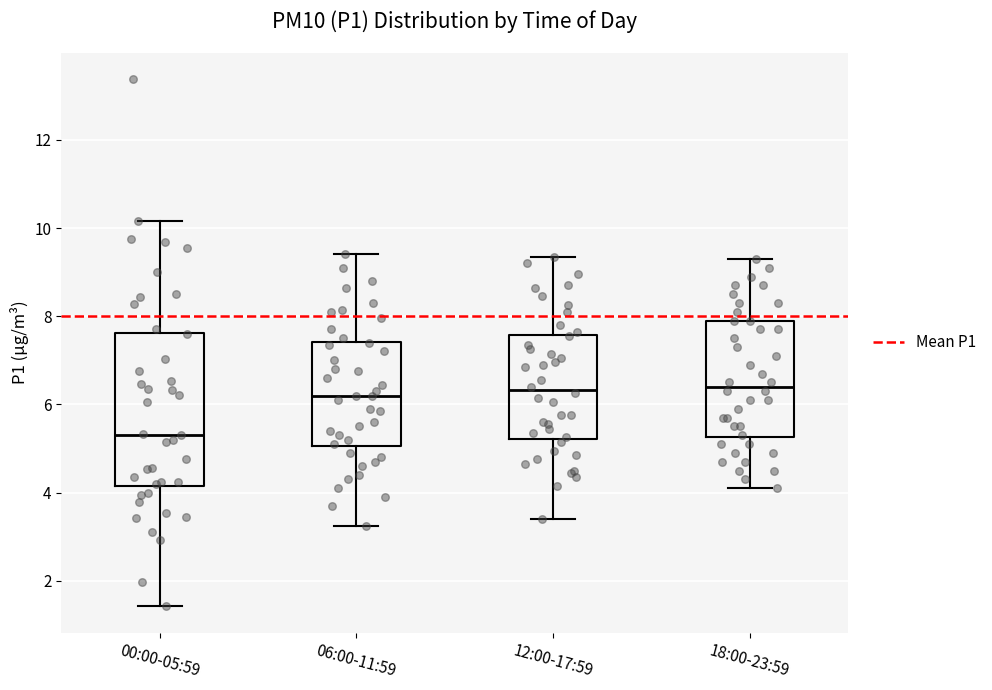

Reading left to right, transcribe this box plot: for each box, give where its median line is, the range the box spans, and where its two whiskers end, as read against the y-axis. The values are not printed on the chart, so give them approximately, as read against the axis.

00:00-05:59: median 5.4, box 4.2 to 7.6, whiskers 1.4 to 10.2
06:00-11:59: median 6.2, box 5.0 to 7.4, whiskers 3.2 to 9.4
12:00-17:59: median 6.4, box 5.2 to 7.6, whiskers 3.4 to 9.4
18:00-23:59: median 6.4, box 5.2 to 8.0, whiskers 4.2 to 9.4